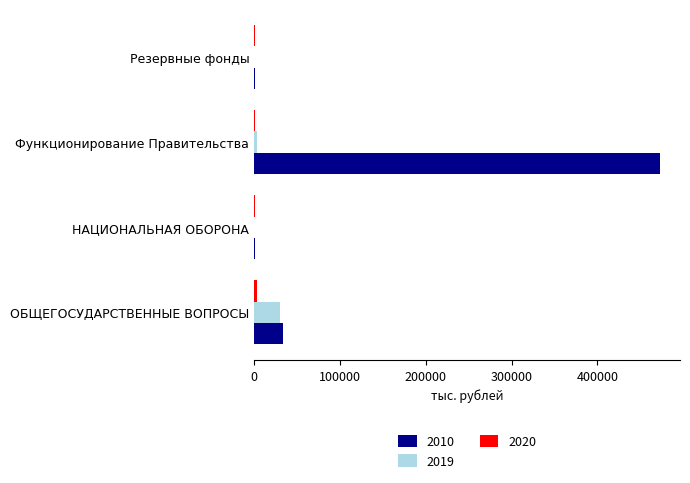

Which series has the largest range (max minus min)?

2010